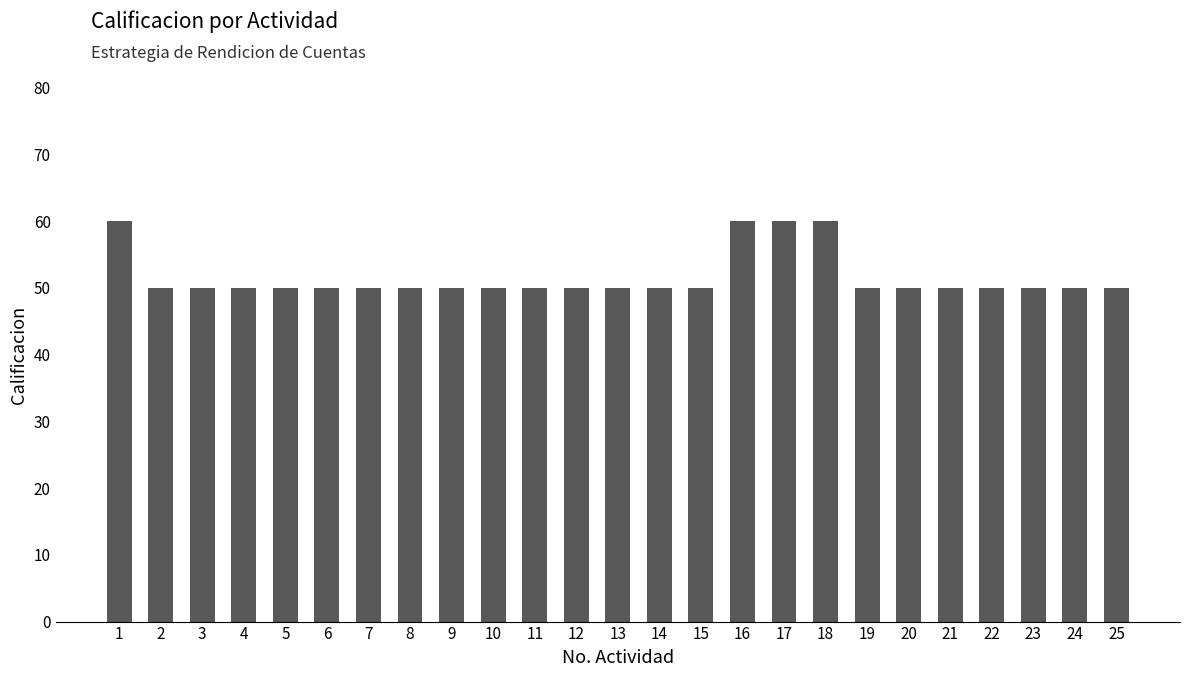

What is the maximum value shown in the chart?

60